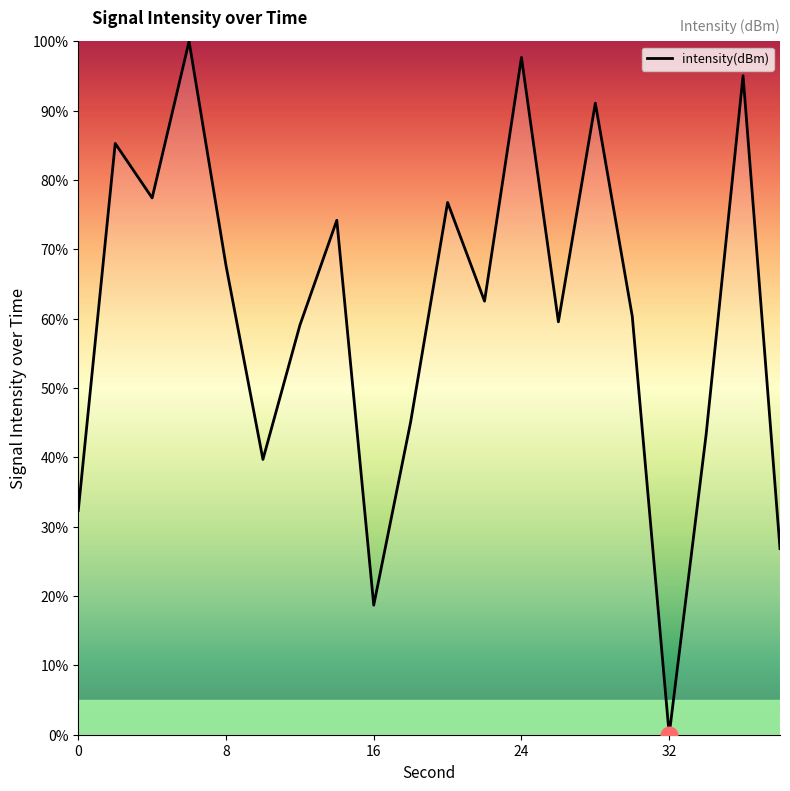

What is the maximum value shown in the chart?

100.0